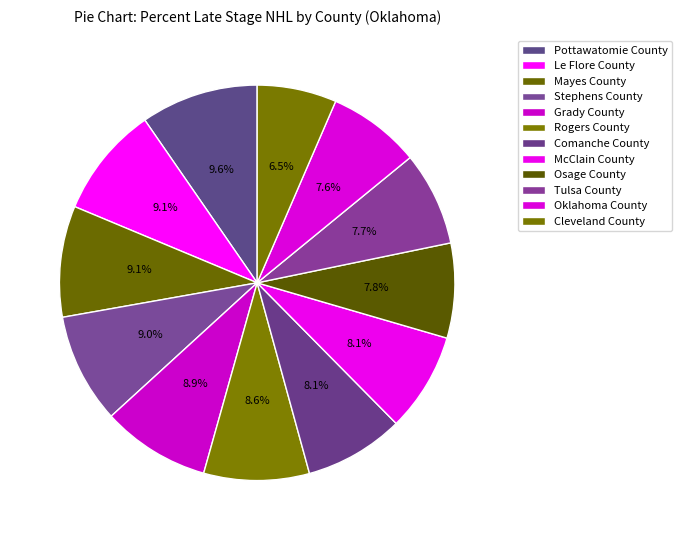

Does Tulsa County account for over 50% of the chart?

No